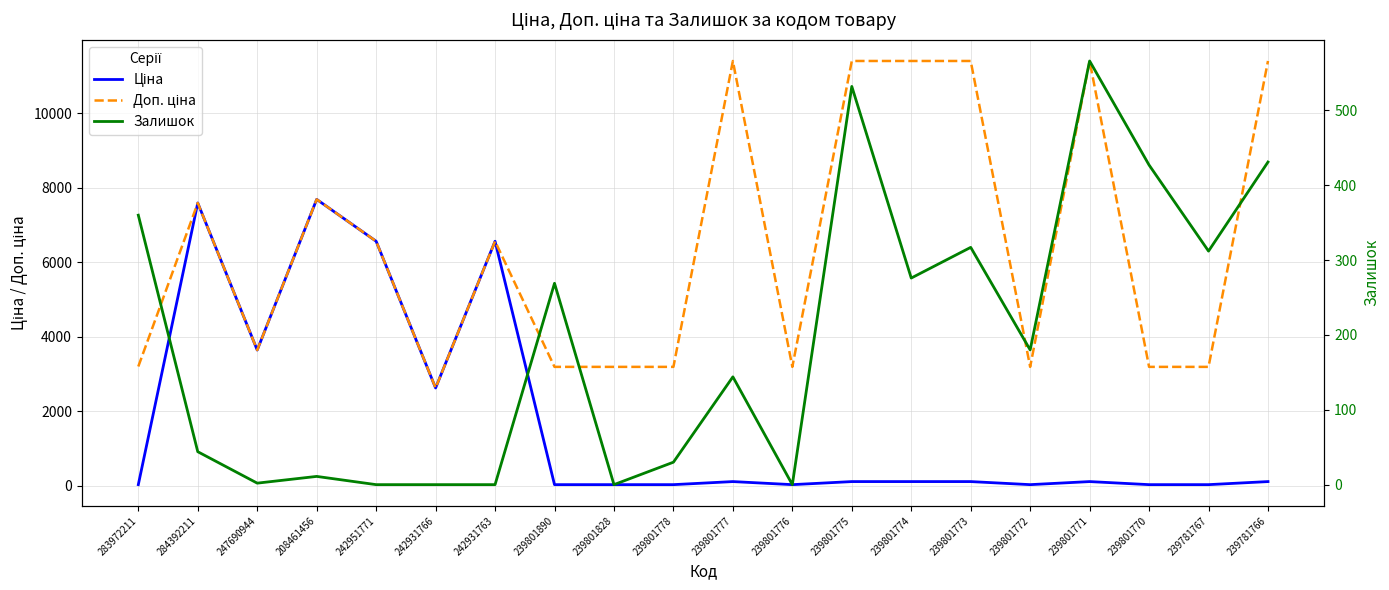

How many lines are shown in the chart?

3